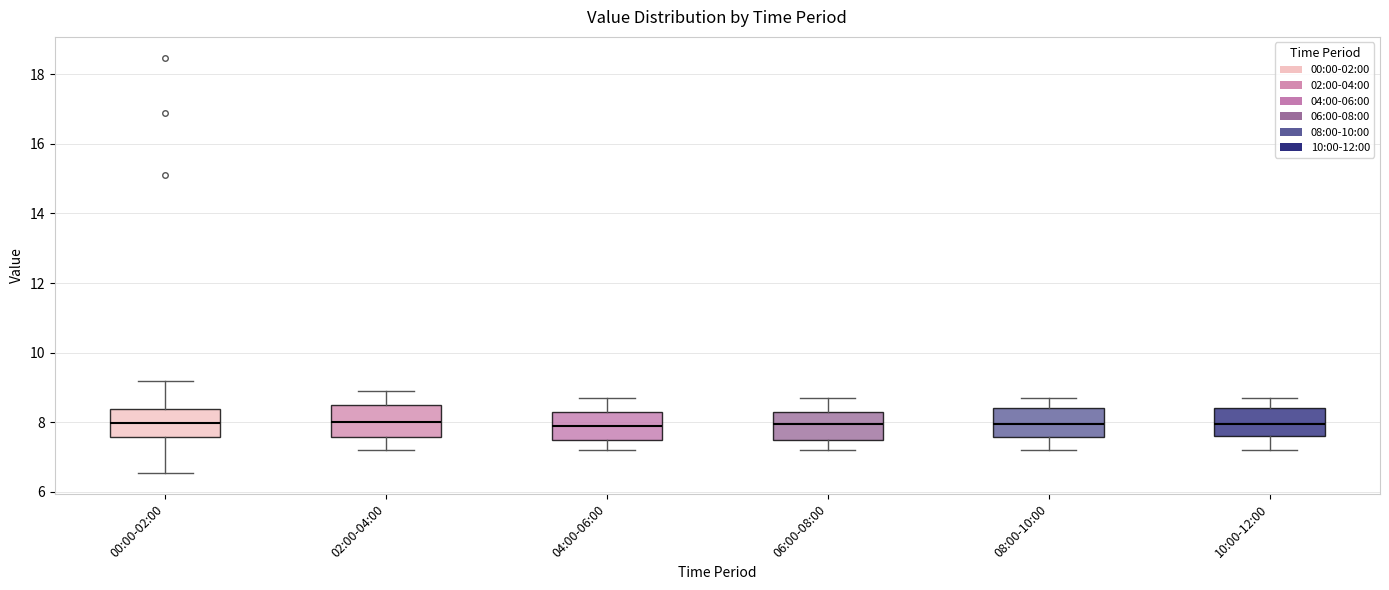

Reading left to right, read every box against the y-axis: the position of its median line, the range the box covers, and the ends of its whiskers. The values are not printed on the chart, so give them approximately, as read against the axis.

00:00-02:00: median 8.0, box 7.6 to 8.4, whiskers 6.6 to 9.2
02:00-04:00: median 8.0, box 7.6 to 8.6, whiskers 7.2 to 9.0
04:00-06:00: median 8.0, box 7.6 to 8.4, whiskers 7.2 to 8.8
06:00-08:00: median 8.0, box 7.6 to 8.4, whiskers 7.2 to 8.8
08:00-10:00: median 8.0, box 7.6 to 8.4, whiskers 7.2 to 8.8
10:00-12:00: median 8.0, box 7.6 to 8.4, whiskers 7.2 to 8.8